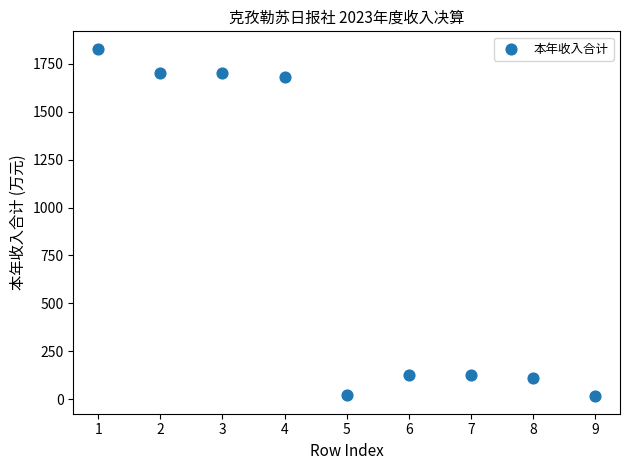

What is the range of X values (max minus min)?

8.0